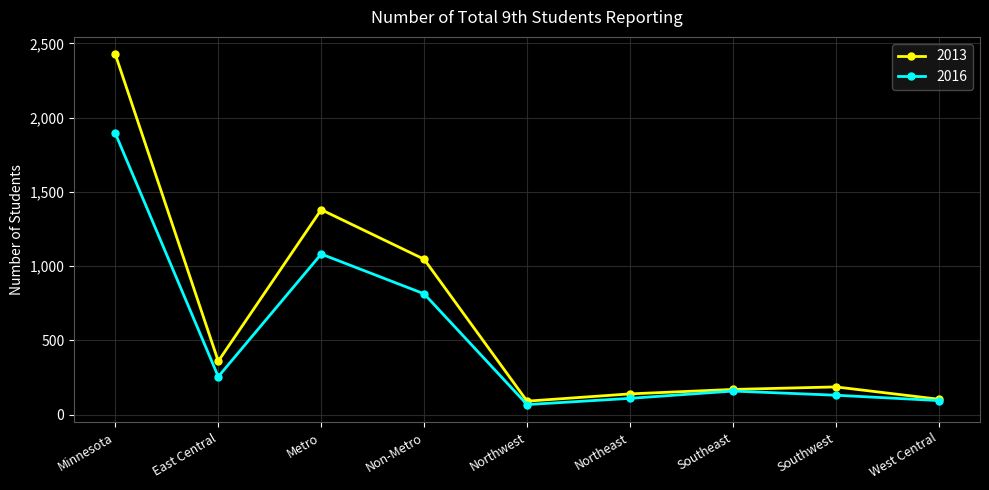

At which category is the sum across all series the highest?

Minnesota